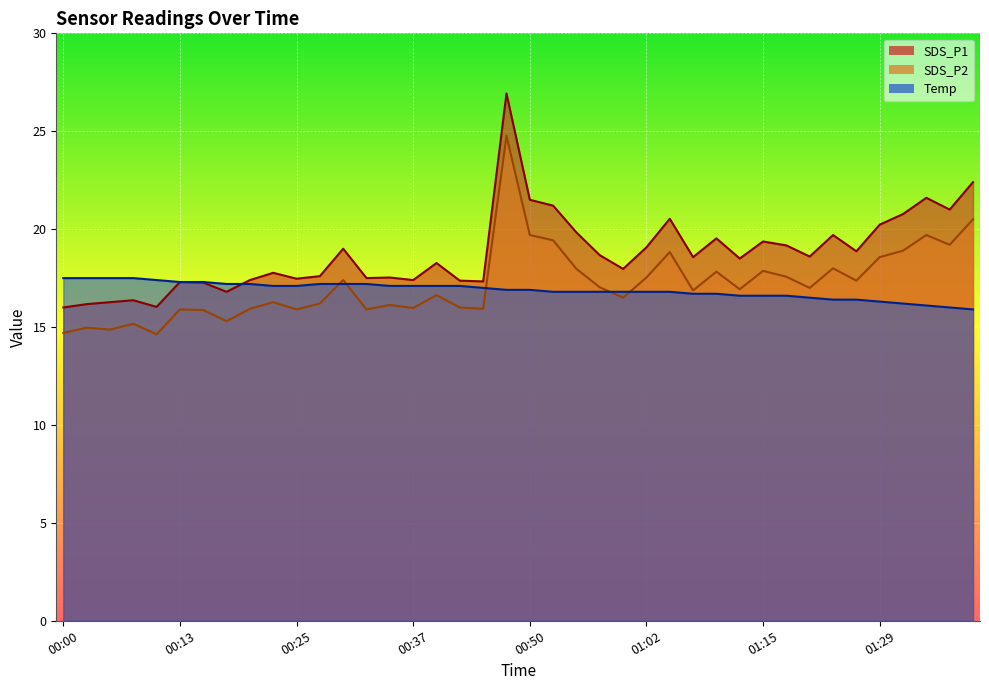

List the series in order of their peak value, lowest first.

Temp, SDS_P2, SDS_P1